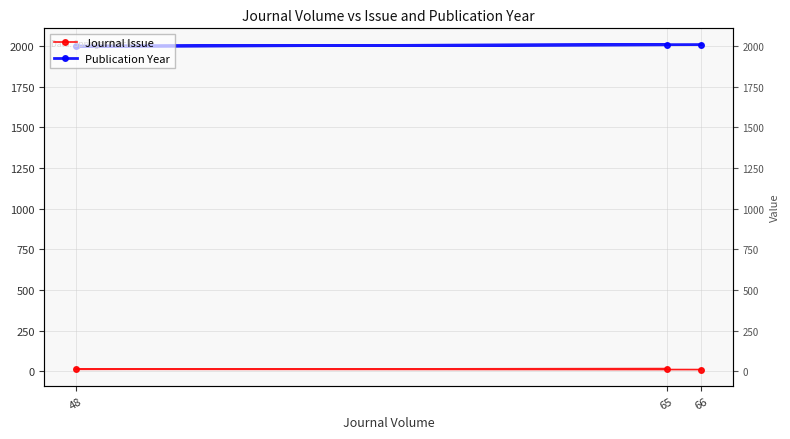

Between 66 and 65, which series saw the biggest shift?

Journal Issue